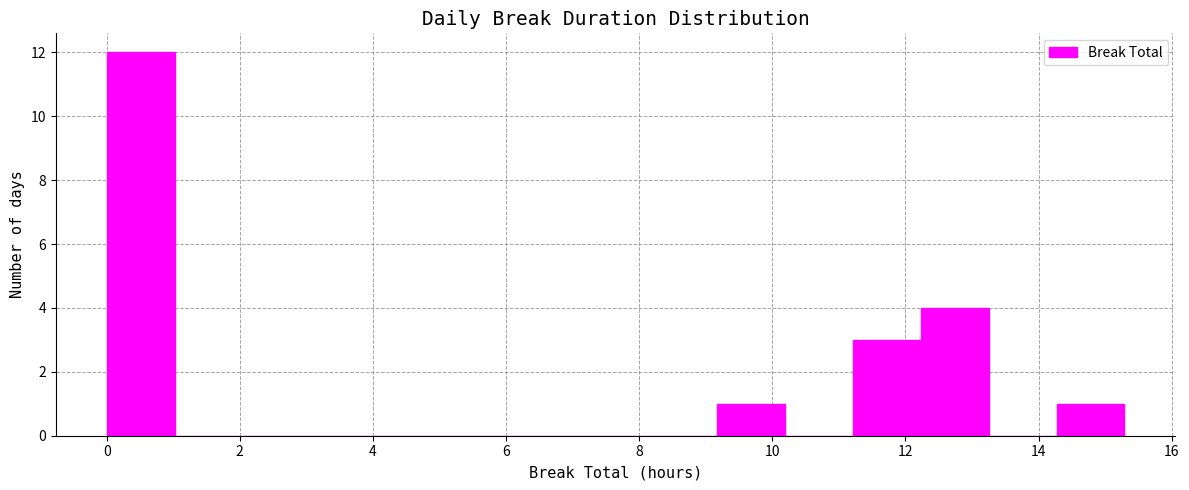

Reading left to right, transcribe this chart: for each bar, give the range it covers on the x-axis and its height. Neither the bar edges nor the heights are printed on the chart, so give them approximately, as read against the axes.

0.0 to 1.0: 12
1.0 to 2.0: 0
2.0 to 3.0: 0
3.0 to 4.0: 0
4.0 to 5.0: 0
5.0 to 6.2: 0
6.2 to 7.2: 0
7.2 to 8.2: 0
8.2 to 9.2: 0
9.2 to 10.2: 1
10.2 to 11.2: 0
11.2 to 12.2: 3
12.2 to 13.2: 4
13.2 to 14.2: 0
14.2 to 15.2: 1